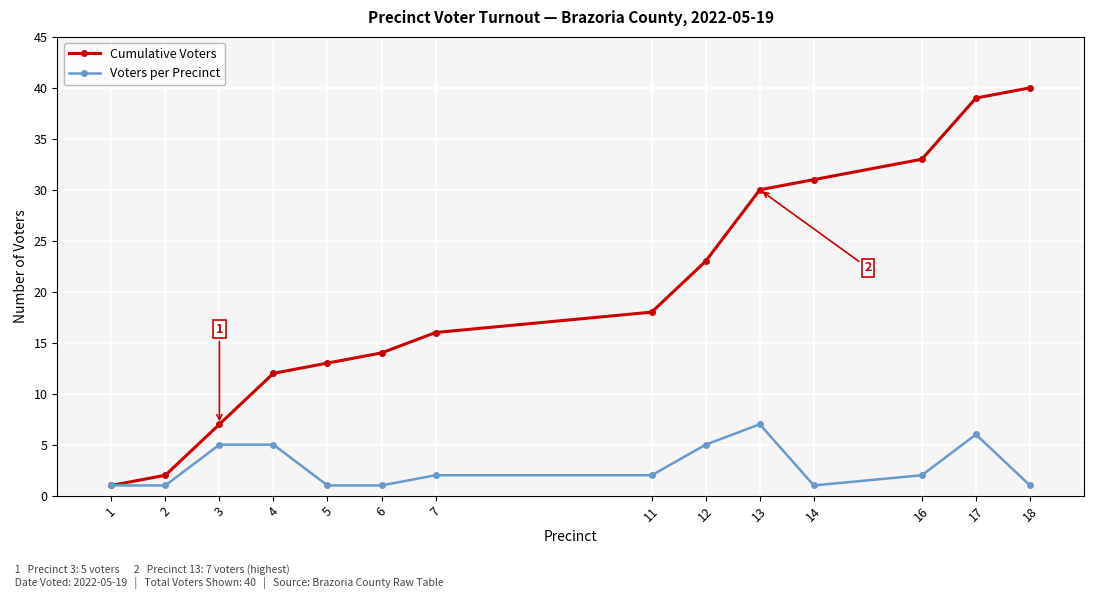

Rank the series by their maximum value, from highest to lowest.

Cumulative Voters, Voters per Precinct